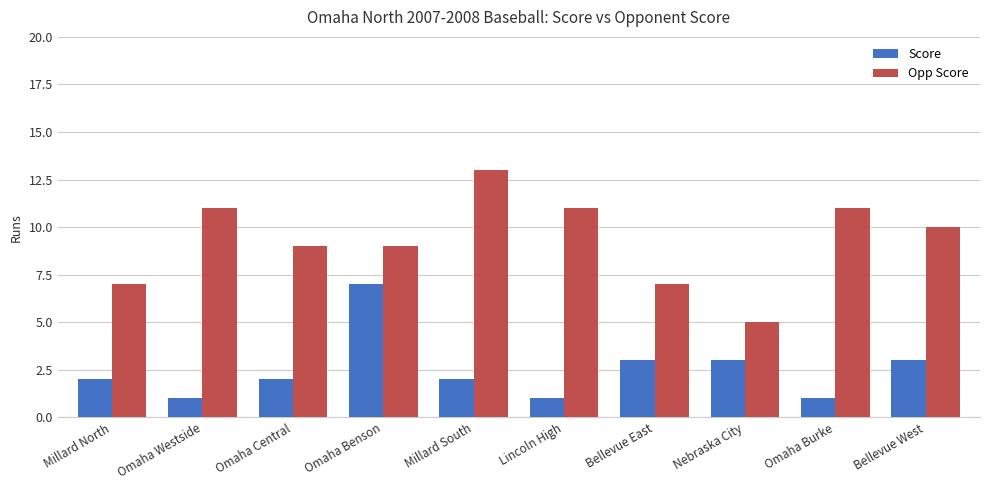

What is the difference between the maximum and minimum values in the Score series?

6